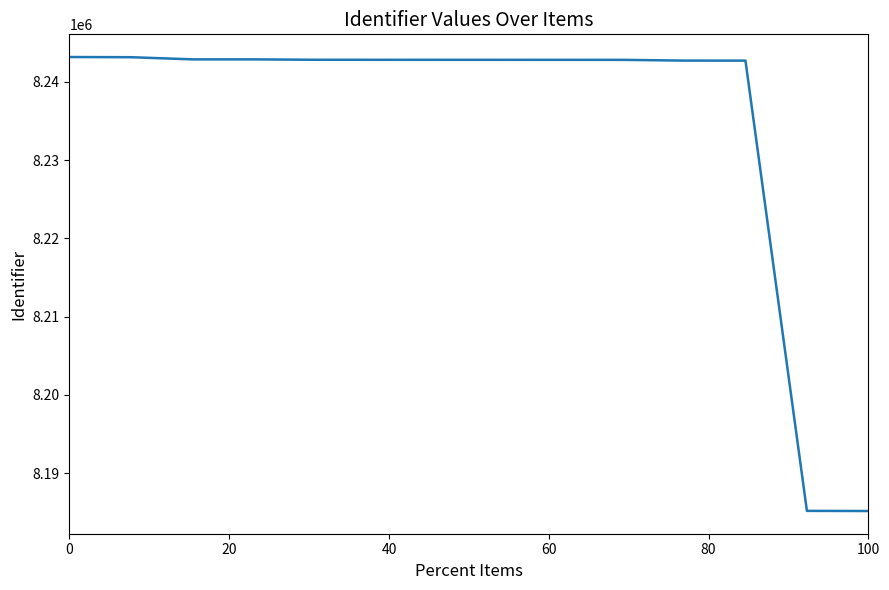

What is the greatest value displayed?

8243165